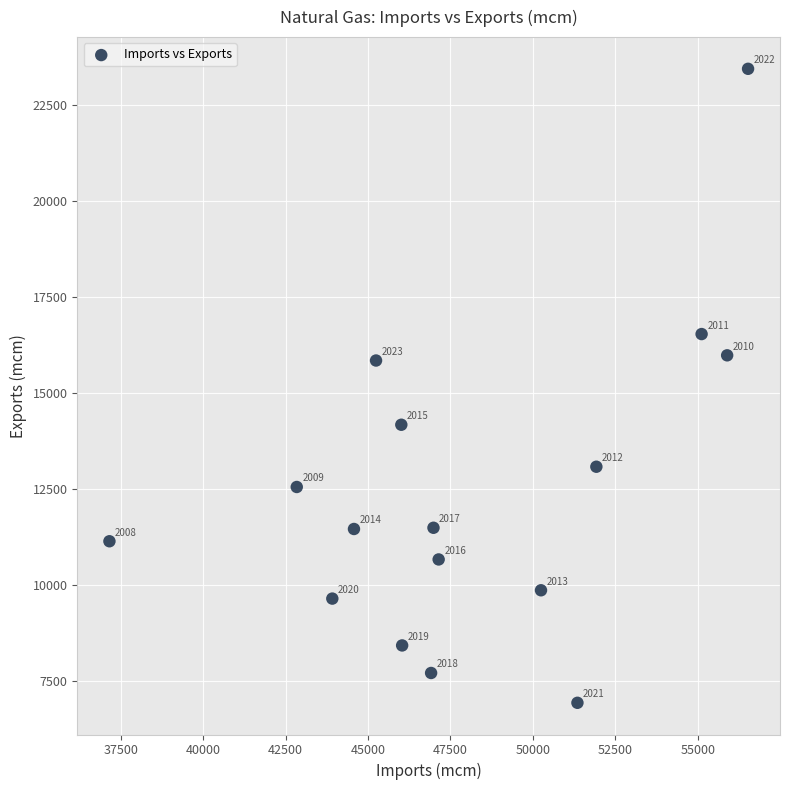

What Y value in the scatter plot is closest to 15189?

15848.7